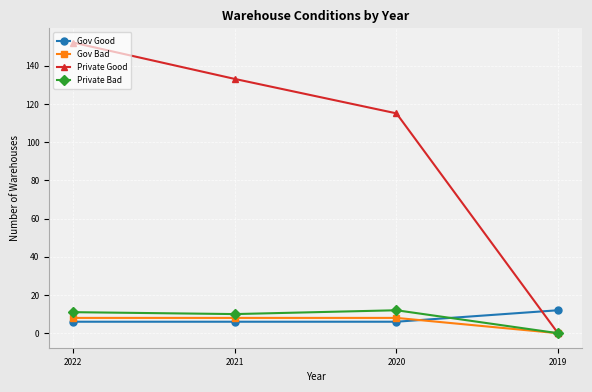

Where do Gov Good and Private Bad first cross each other?

2020 and 2019